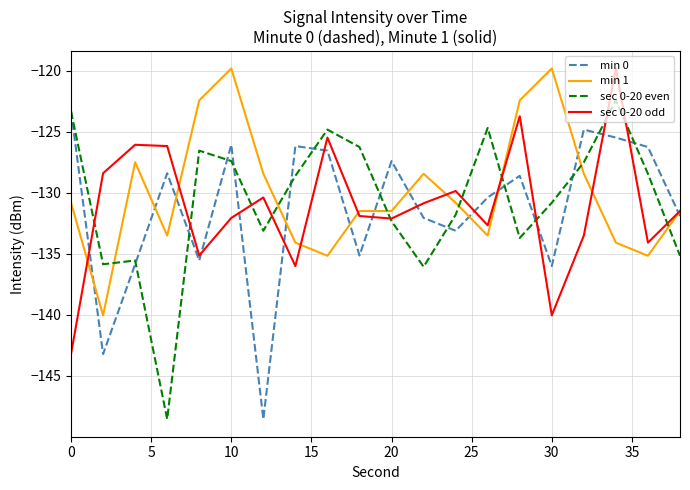

Does the chart display data point markers on the line(s)?

No